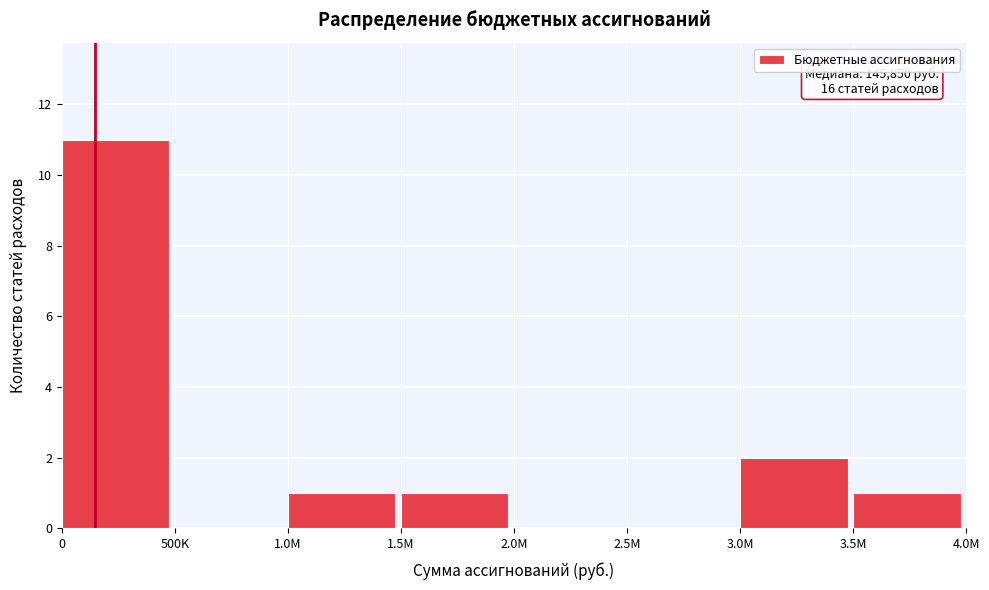

Reading left to right, transcribe all the data shown in this chart.

0=11	500K=0	1.0M=1	1.5M=1	2.0M=0	2.5M=0	3.0M=2	3.5M=1